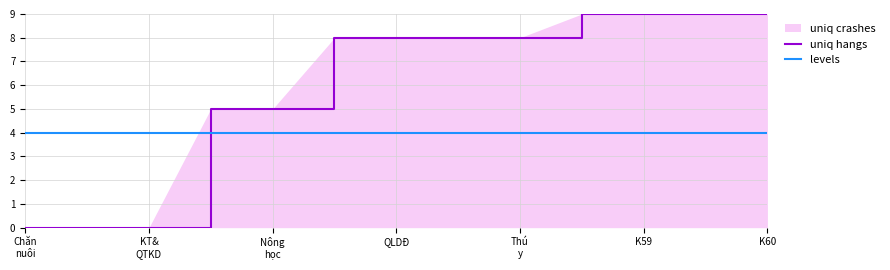

What is the difference between the highest and lowest values at K60?

5